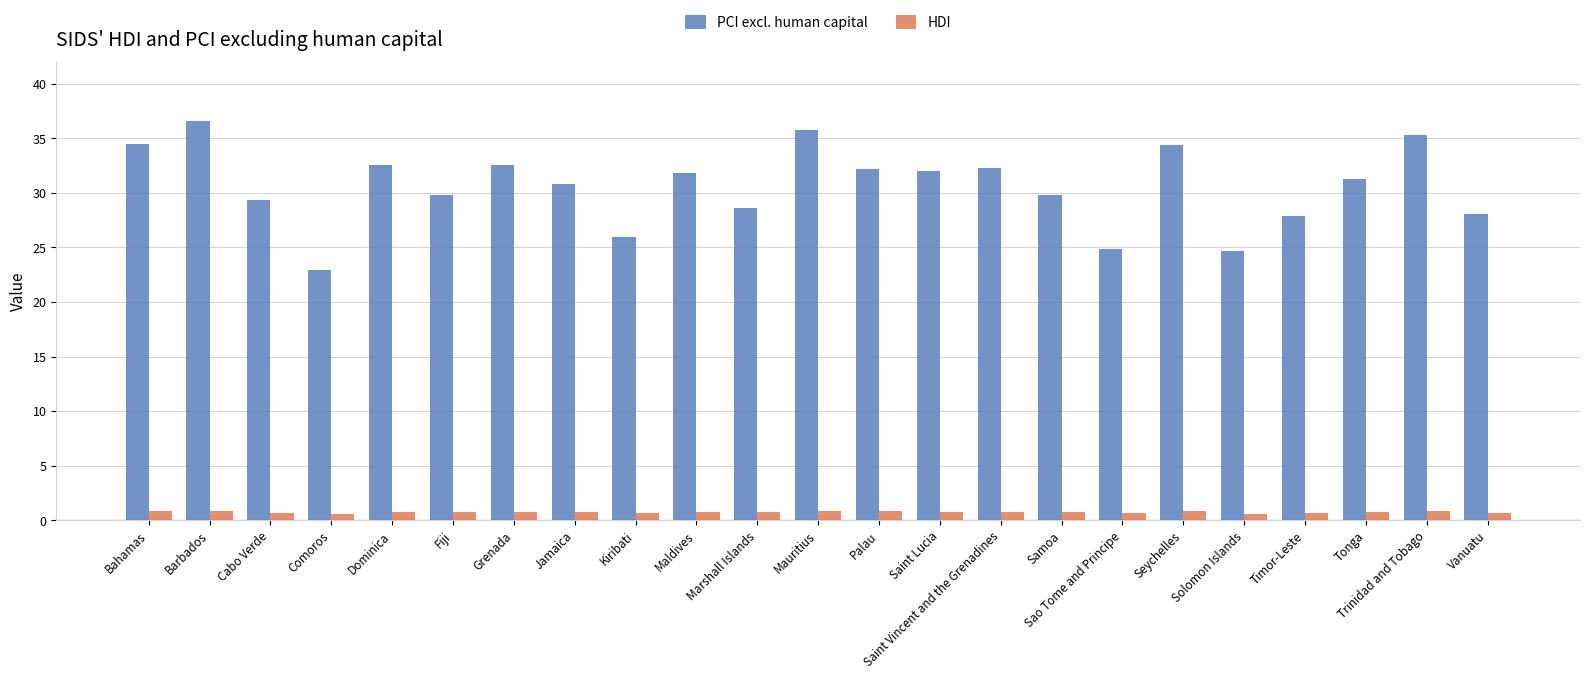

Count the number of categories in the chart.

23